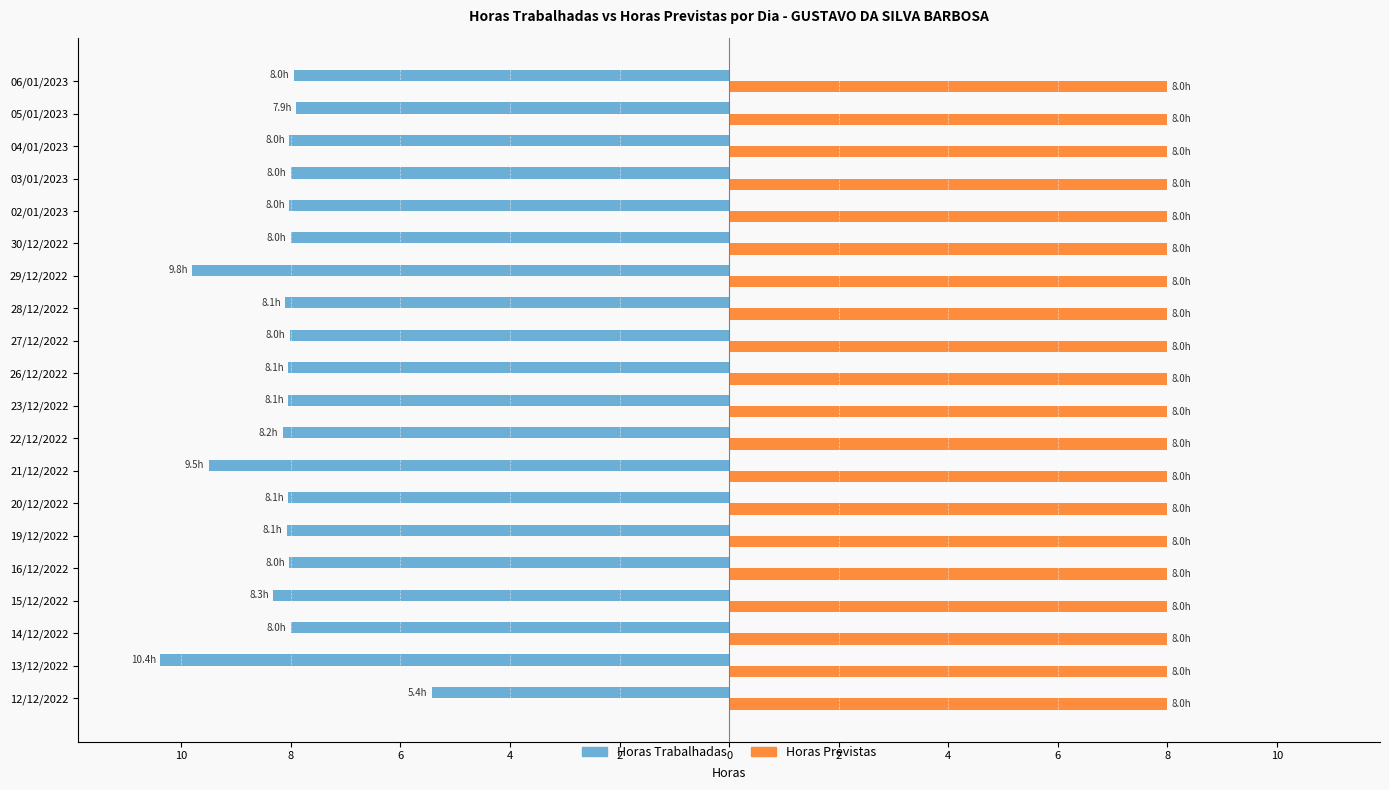

What are all the series names shown in the legend?

Horas Trabalhadas, Horas Previstas